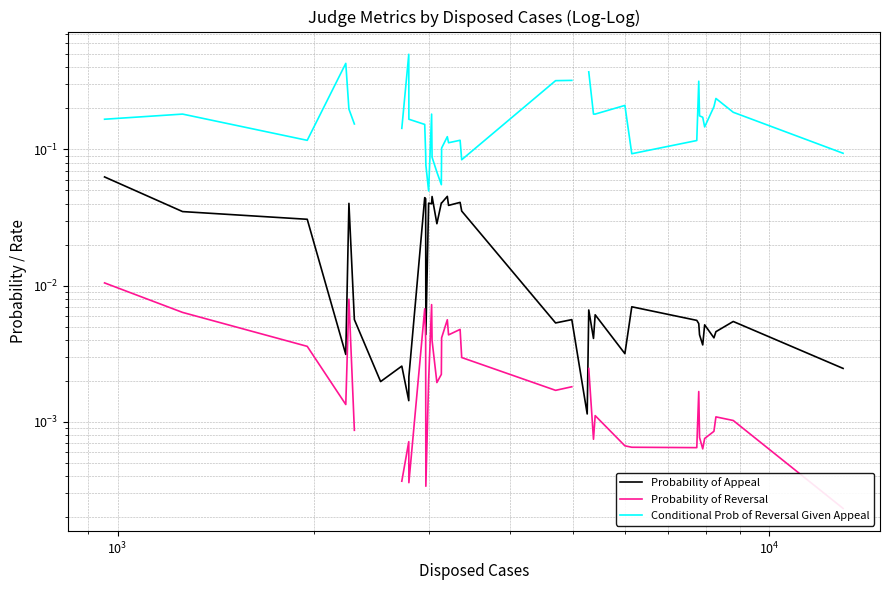

True or false: Conditional Prob of Reversal Given Appeal and Probability of Reversal cross at least once.

False